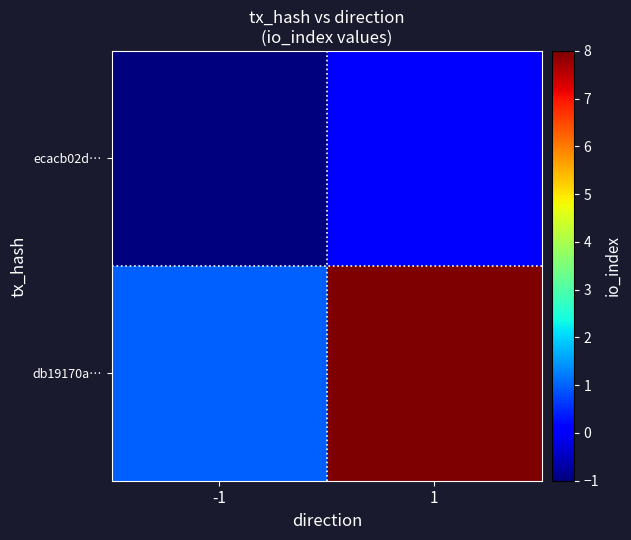

Which series changed the most between -1 and 1?

db19170a…